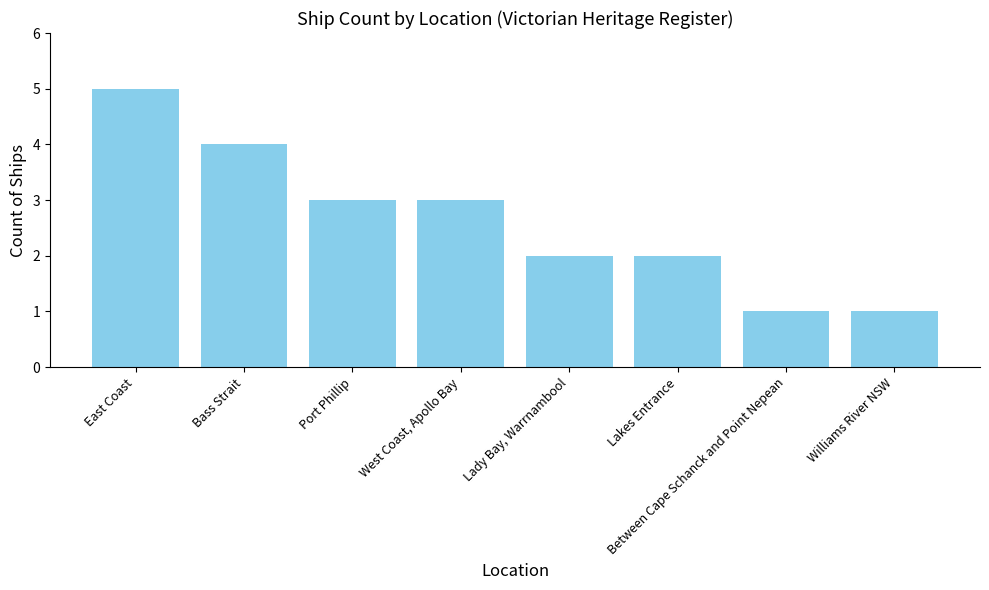

How many bars are there in total?

8